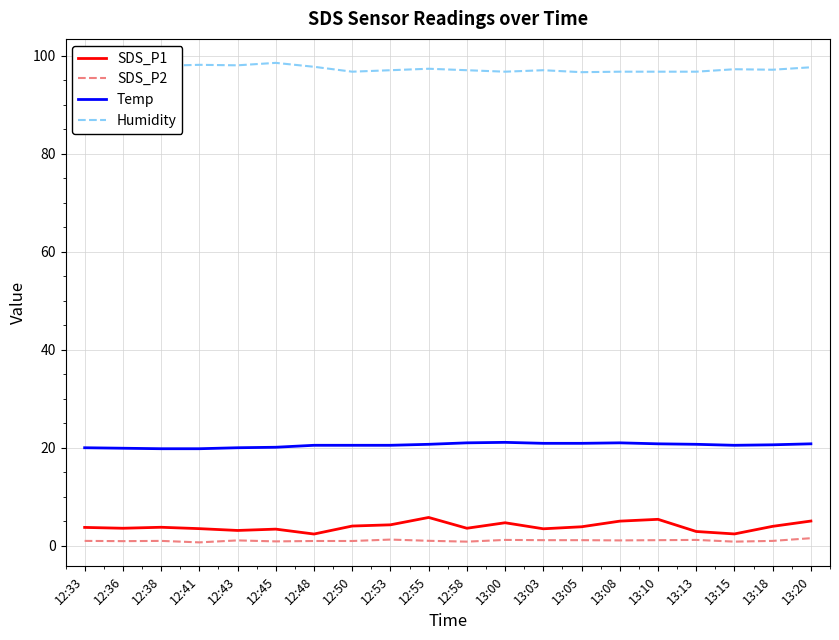

True or false: SDS_P1 has a value of 3.6 at 12:58.

True